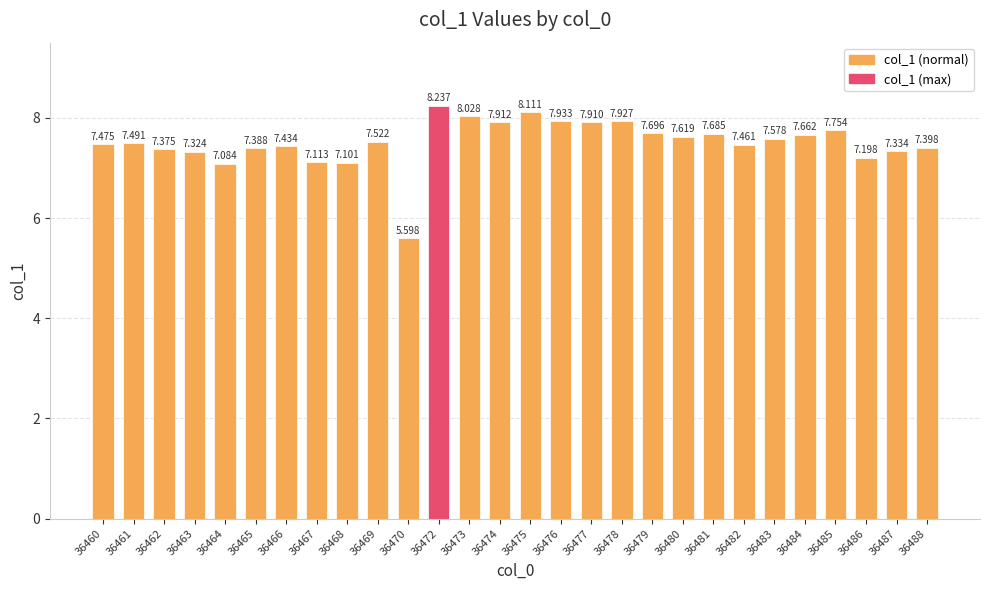

What is the change in value from 36478 to 36487?

-0.6